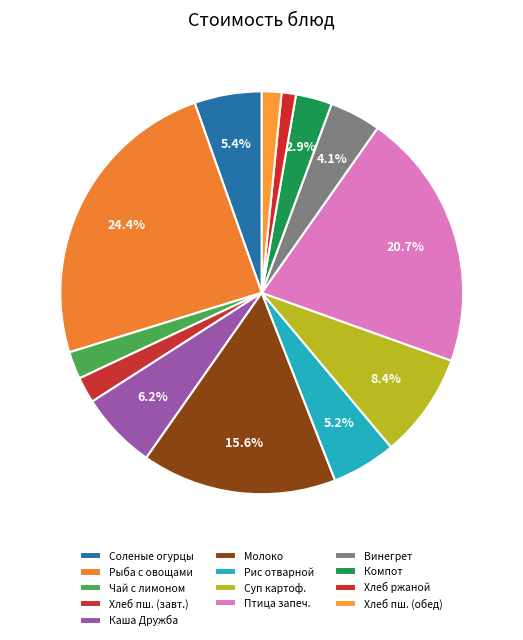

How many slices are in this pie chart?

13